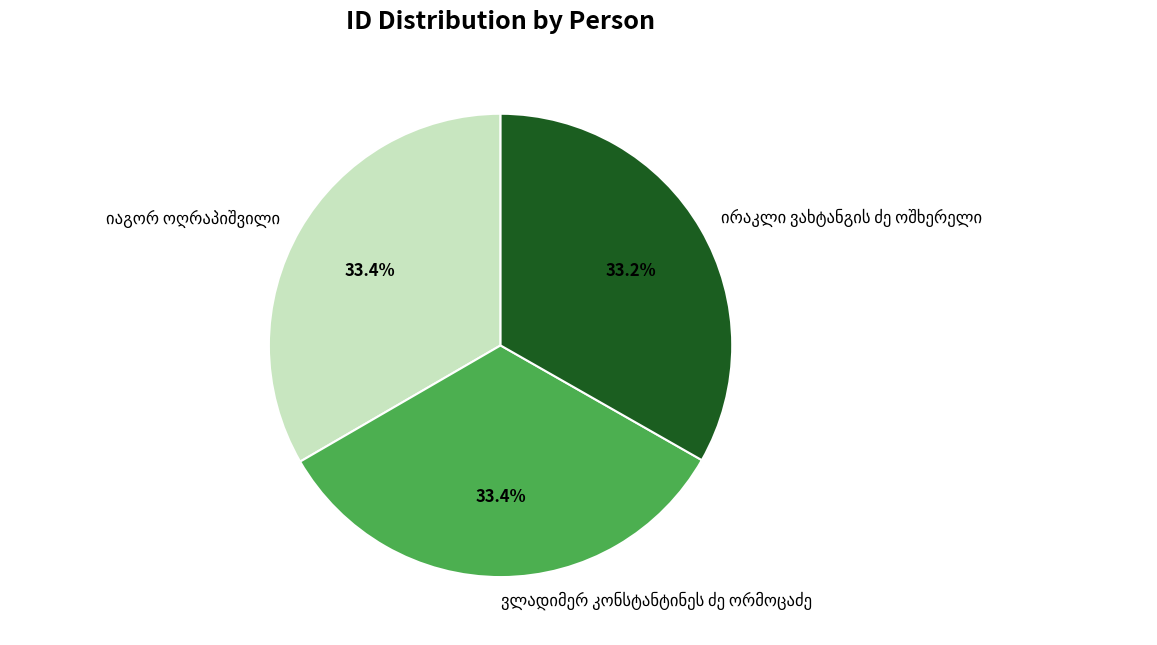

Is there any slice that represents more than half of the pie?

No